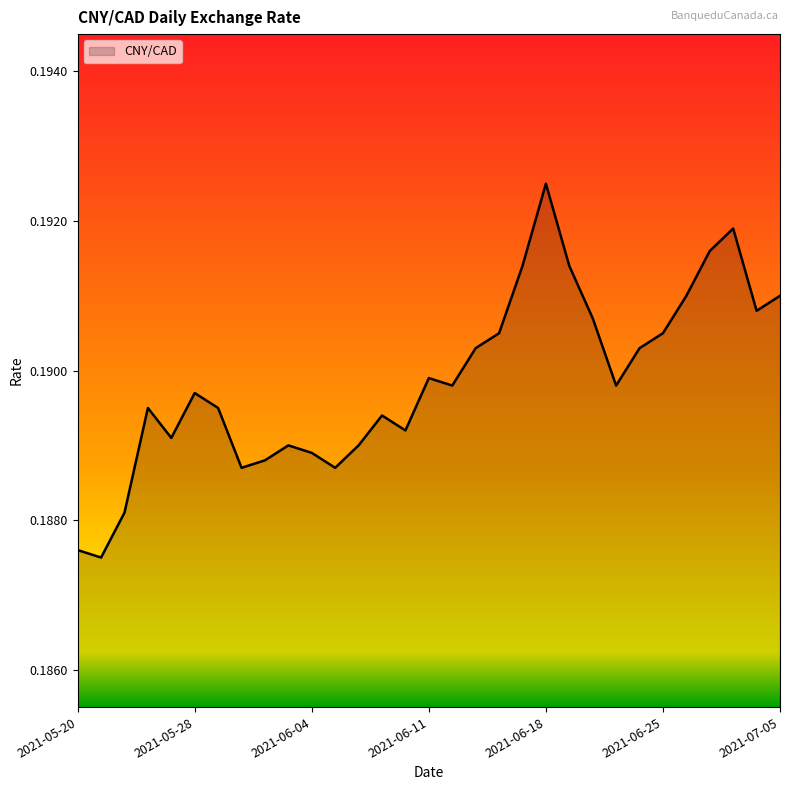

How many categories are shown in the chart?

31